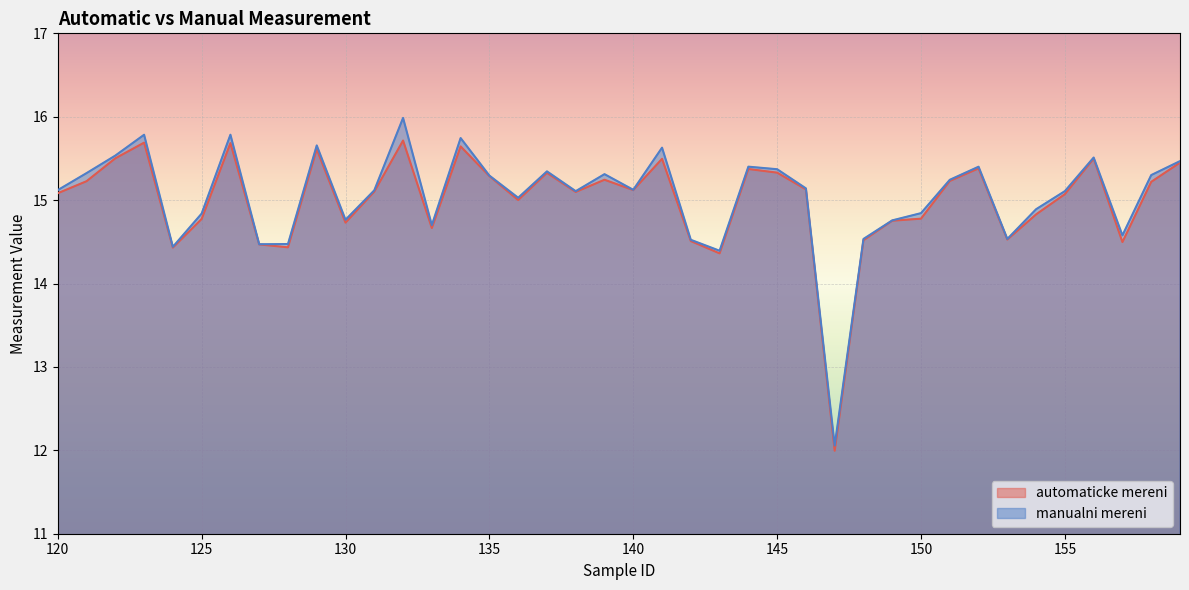

What is the value of the automaticke mereni point at the 31st from the left?

14.8